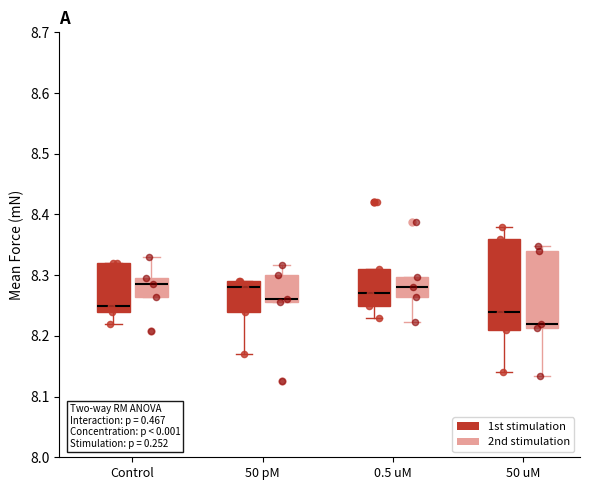

Reading left to right, transcribe this box plot: for each box, give where its median line is, the range the box spans, and where its two whiskers end, as read against the y-axis. The values are not printed on the chart, so give them approximately, as read against the axis.

Control (1st stimulation): median 8.25, box 8.24 to 8.32, whiskers 8.22 to 8.32
Control (2nd stimulation): median 8.29, box 8.26 to 8.30, whiskers 8.26 to 8.33
50 pM (1st stimulation): median 8.28, box 8.24 to 8.29, whiskers 8.17 to 8.29
50 pM (2nd stimulation): median 8.26 (just above the box's lower edge), box 8.26 to 8.30, whiskers 8.26 to 8.32
0.5 uM (1st stimulation): median 8.27, box 8.25 to 8.31, whiskers 8.23 to 8.31
0.5 uM (2nd stimulation): median 8.28, box 8.26 to 8.30, whiskers 8.22 to 8.30
50 uM (1st stimulation): median 8.24, box 8.21 to 8.36, whiskers 8.14 to 8.38
50 uM (2nd stimulation): median 8.22, box 8.21 to 8.34, whiskers 8.13 to 8.35